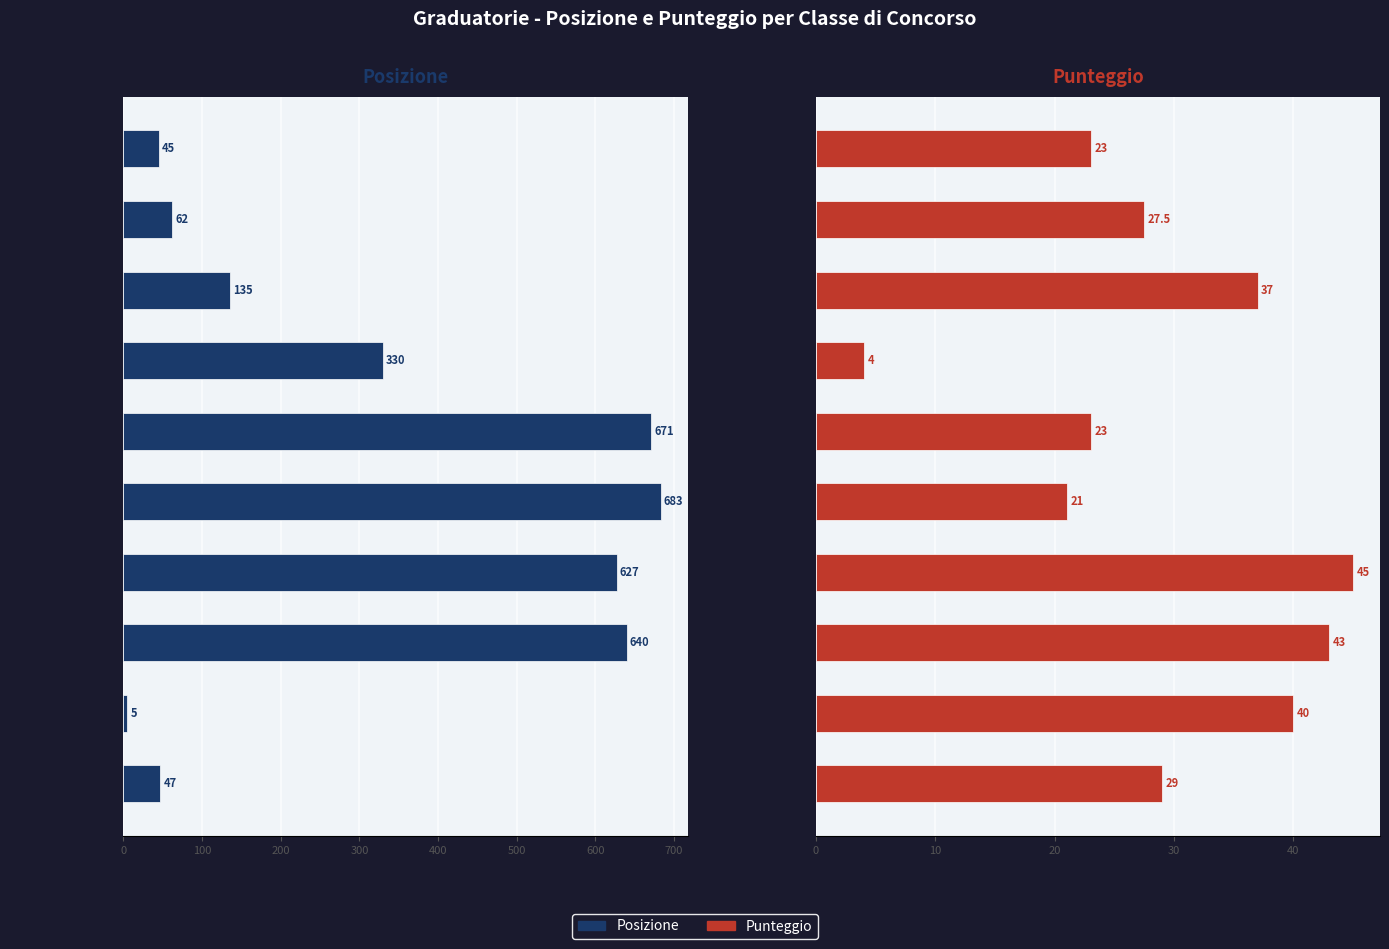

What is the difference between the highest and lowest values at A060 GPS F2?

98.0